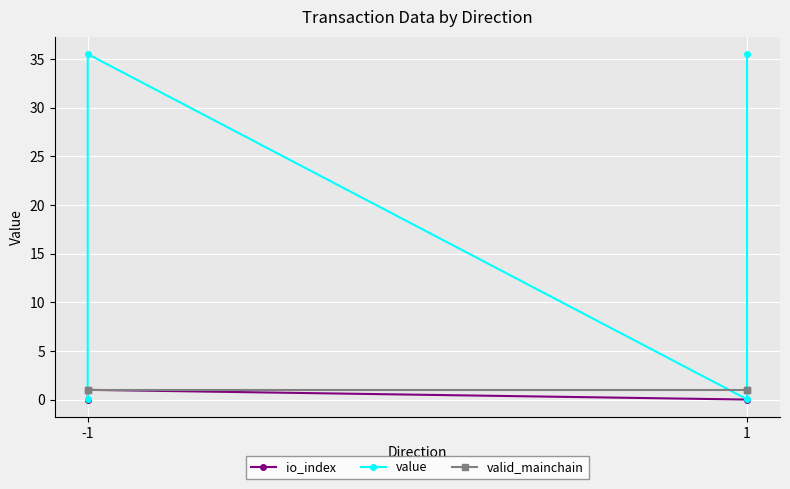

How many values in the value series are below 35?

2